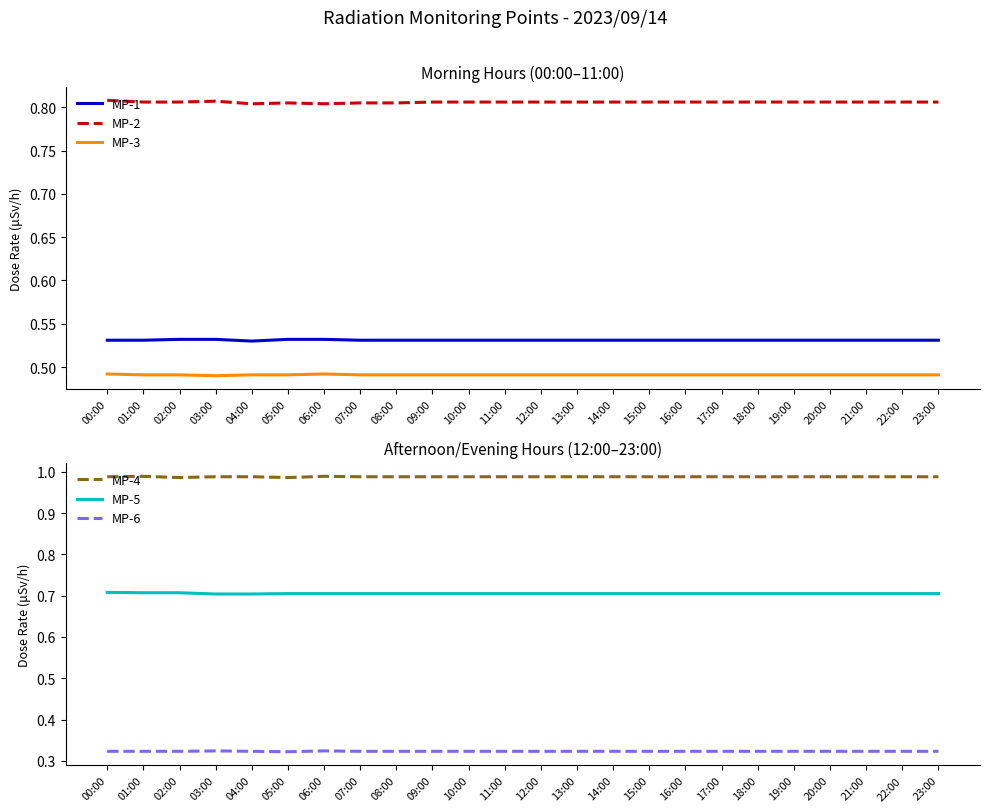

Reading left to right, transcribe all the data shown in this chart.

MP-1: 00:00=0.5	01:00=0.5	02:00=0.5	03:00=0.5	04:00=0.5	05:00=0.5	06:00=0.5	07:00=0.5	08:00=0.5	09:00=0.5	10:00=0.5	11:00=0.5	12:00=0.5	13:00=0.5	14:00=0.5	15:00=0.5	16:00=0.5	17:00=0.5	18:00=0.5	19:00=0.5	20:00=0.5	21:00=0.5	22:00=0.5	23:00=0.5
MP-2: 00:00=0.8	01:00=0.8	02:00=0.8	03:00=0.8	04:00=0.8	05:00=0.8	06:00=0.8	07:00=0.8	08:00=0.8	09:00=0.8	10:00=0.8	11:00=0.8	12:00=0.8	13:00=0.8	14:00=0.8	15:00=0.8	16:00=0.8	17:00=0.8	18:00=0.8	19:00=0.8	20:00=0.8	21:00=0.8	22:00=0.8	23:00=0.8
MP-3: 00:00=0.5	01:00=0.5	02:00=0.5	03:00=0.5	04:00=0.5	05:00=0.5	06:00=0.5	07:00=0.5	08:00=0.5	09:00=0.5	10:00=0.5	11:00=0.5	12:00=0.5	13:00=0.5	14:00=0.5	15:00=0.5	16:00=0.5	17:00=0.5	18:00=0.5	19:00=0.5	20:00=0.5	21:00=0.5	22:00=0.5	23:00=0.5
MP-4: 00:00=1.0	01:00=1.0	02:00=1.0	03:00=1.0	04:00=1.0	05:00=1.0	06:00=1.0	07:00=1.0	08:00=1.0	09:00=1.0	10:00=1.0	11:00=1.0	12:00=1.0	13:00=1.0	14:00=1.0	15:00=1.0	16:00=1.0	17:00=1.0	18:00=1.0	19:00=1.0	20:00=1.0	21:00=1.0	22:00=1.0	23:00=1.0
MP-5: 00:00=0.7	01:00=0.7	02:00=0.7	03:00=0.7	04:00=0.7	05:00=0.7	06:00=0.7	07:00=0.7	08:00=0.7	09:00=0.7	10:00=0.7	11:00=0.7	12:00=0.7	13:00=0.7	14:00=0.7	15:00=0.7	16:00=0.7	17:00=0.7	18:00=0.7	19:00=0.7	20:00=0.7	21:00=0.7	22:00=0.7	23:00=0.7
MP-6: 00:00=0.3	01:00=0.3	02:00=0.3	03:00=0.3	04:00=0.3	05:00=0.3	06:00=0.3	07:00=0.3	08:00=0.3	09:00=0.3	10:00=0.3	11:00=0.3	12:00=0.3	13:00=0.3	14:00=0.3	15:00=0.3	16:00=0.3	17:00=0.3	18:00=0.3	19:00=0.3	20:00=0.3	21:00=0.3	22:00=0.3	23:00=0.3